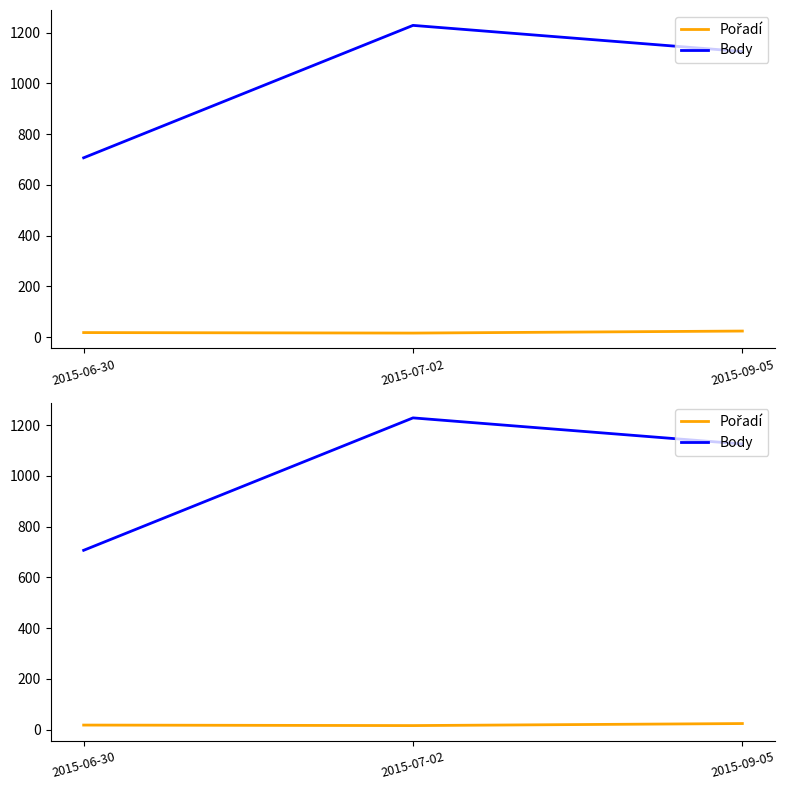

At which label does Body first exceed 1126?

2015-07-02